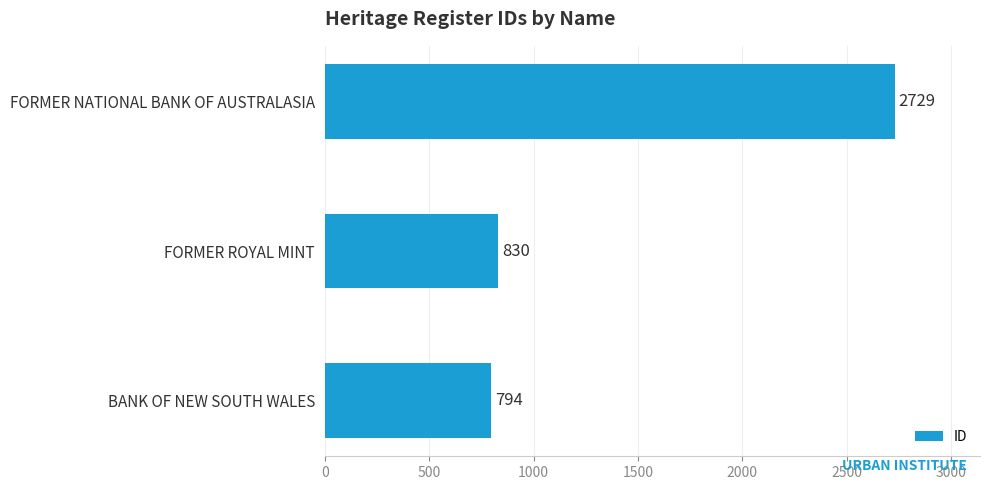

Is it true that the value at FORMER NATIONAL BANK OF AUSTRALASIA is 2729?

True